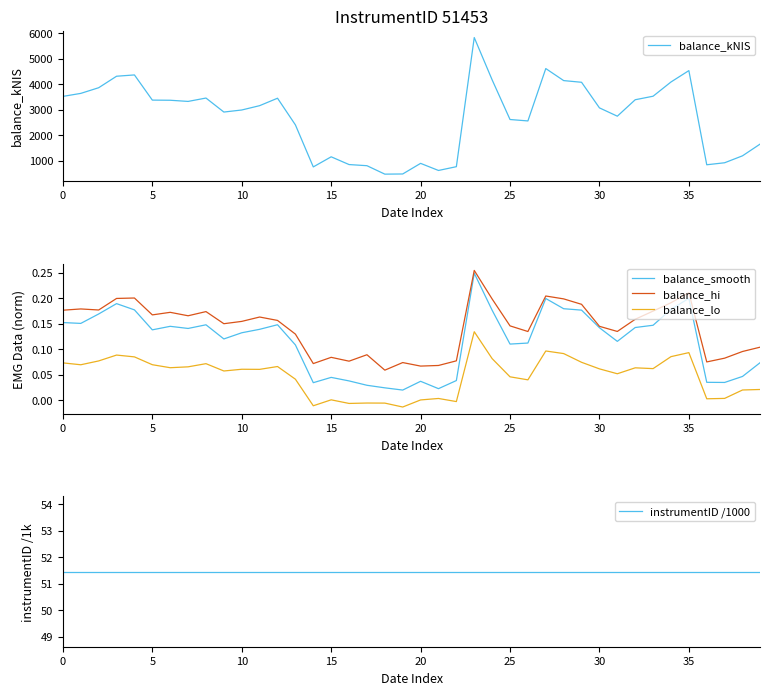

Which series changed the most between 13 and 20?

balance_kNIS